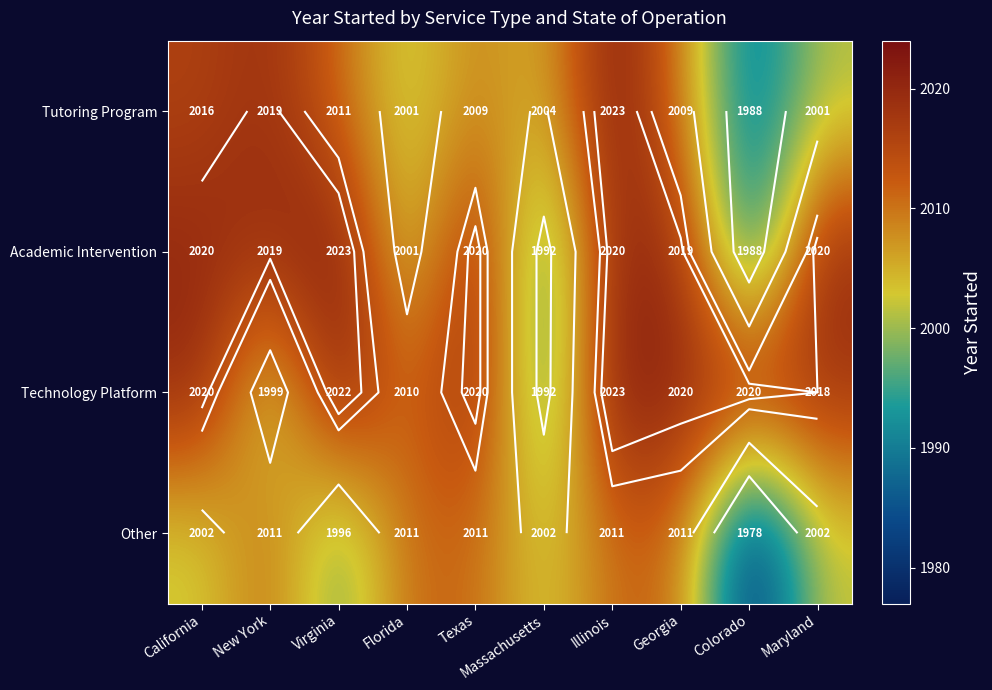

Which category has the lowest value across all series?

Colorado